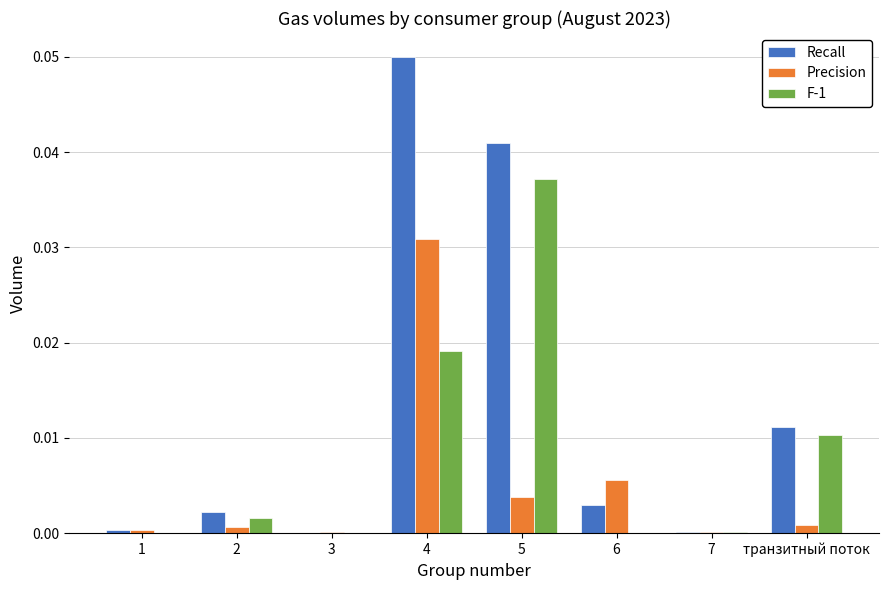

The value of Recall at 4 is 0.0. True or false?

False